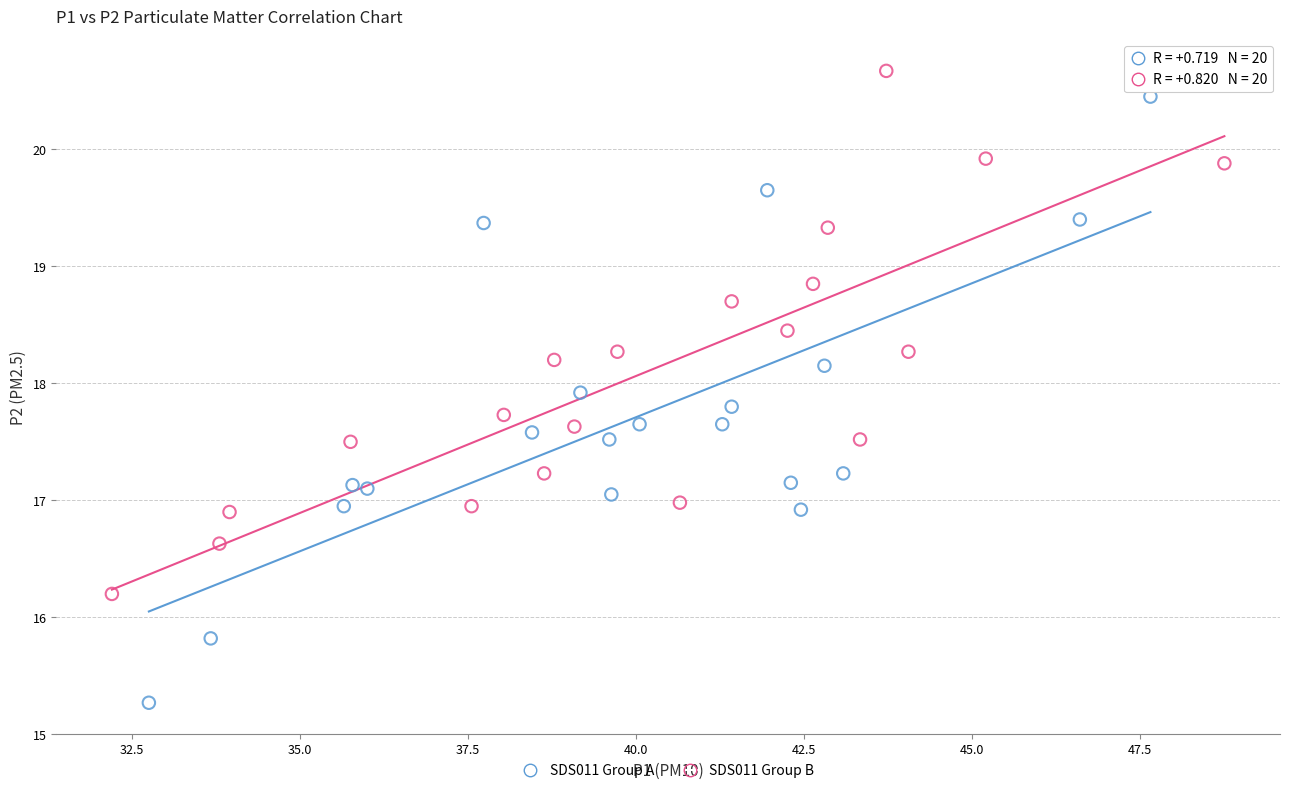

What are all the series names shown in the legend?

SDS011 Group A, SDS011 Group B